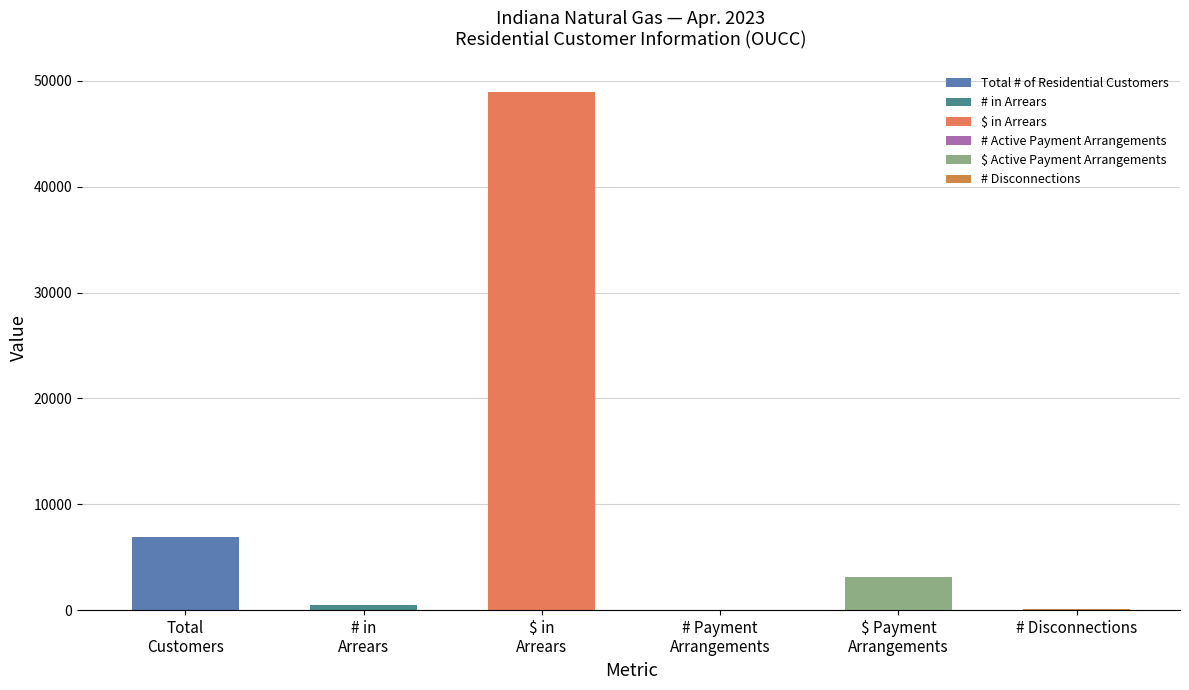

What is the ratio of the value at $ in Arrears to the value at # Disconnections?

741.8